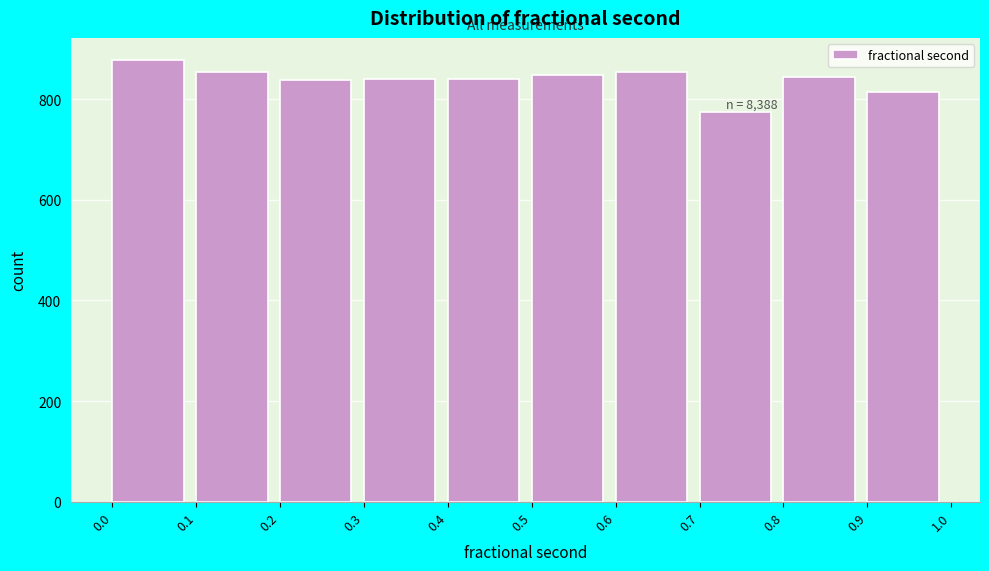

Over which range of the x-axis is the bar tallest?

0.0 to 0.1